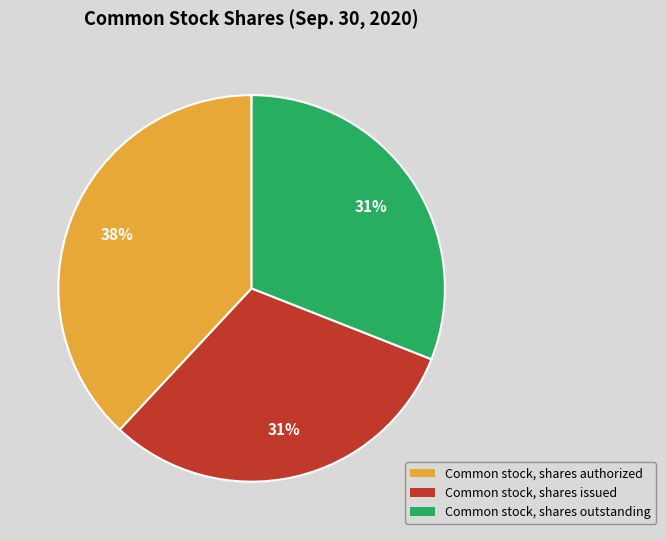

To the nearest percent, what is the combined percentage of Common stock, shares outstanding and Common stock, shares authorized?

69%